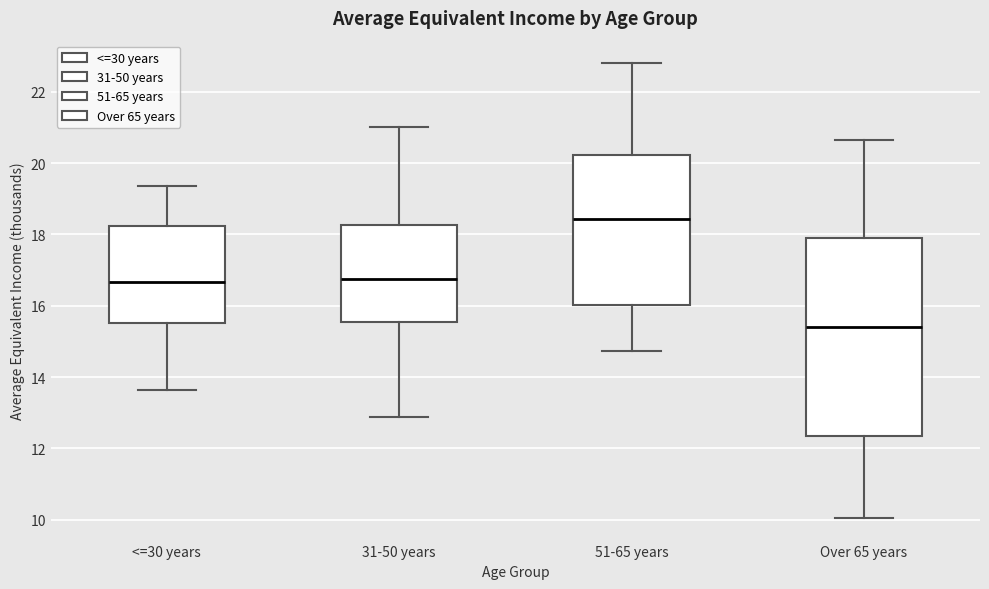

Which box is the tallest, from its lower edge to its upper edge?

Over 65 years